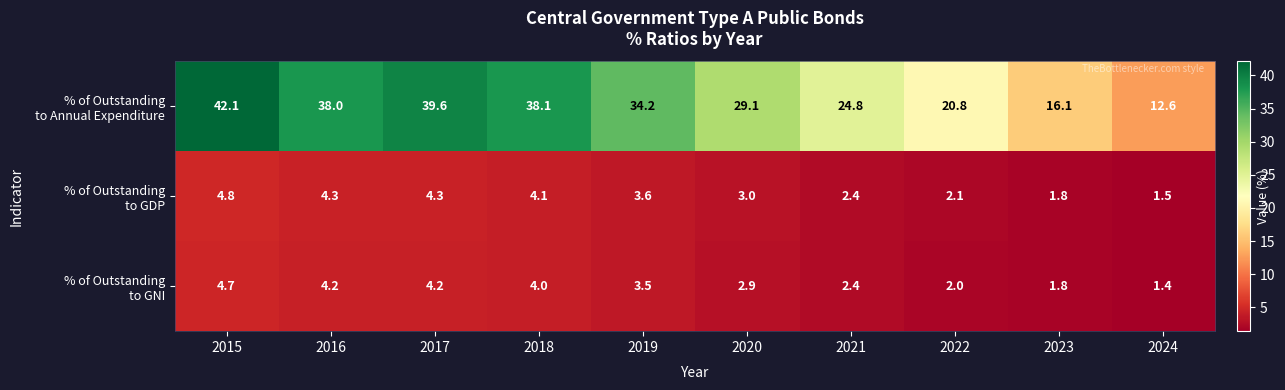

How many series are shown in this chart?

3